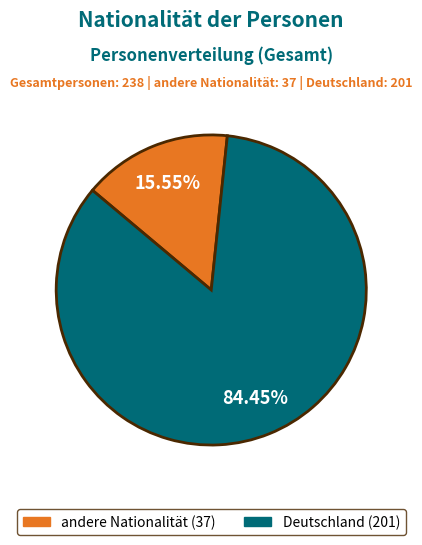

To the nearest percent, what portion does Deutschland represent?

84%